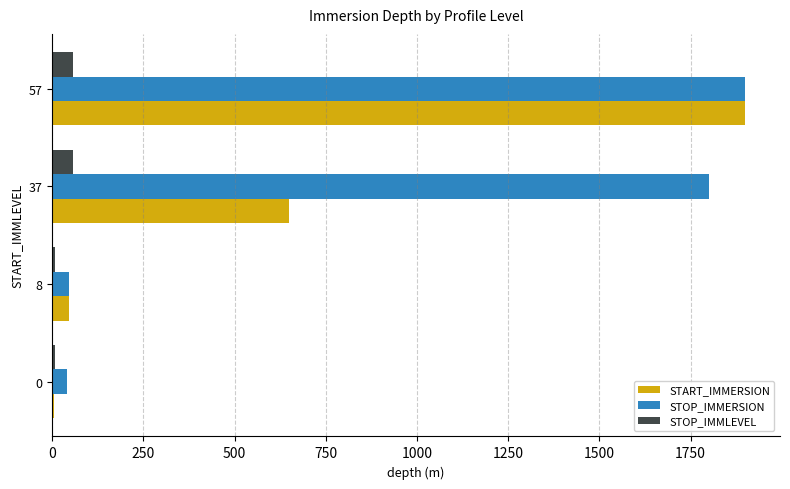

What is the sum of all STOP_IMMLEVEL values?

128.0